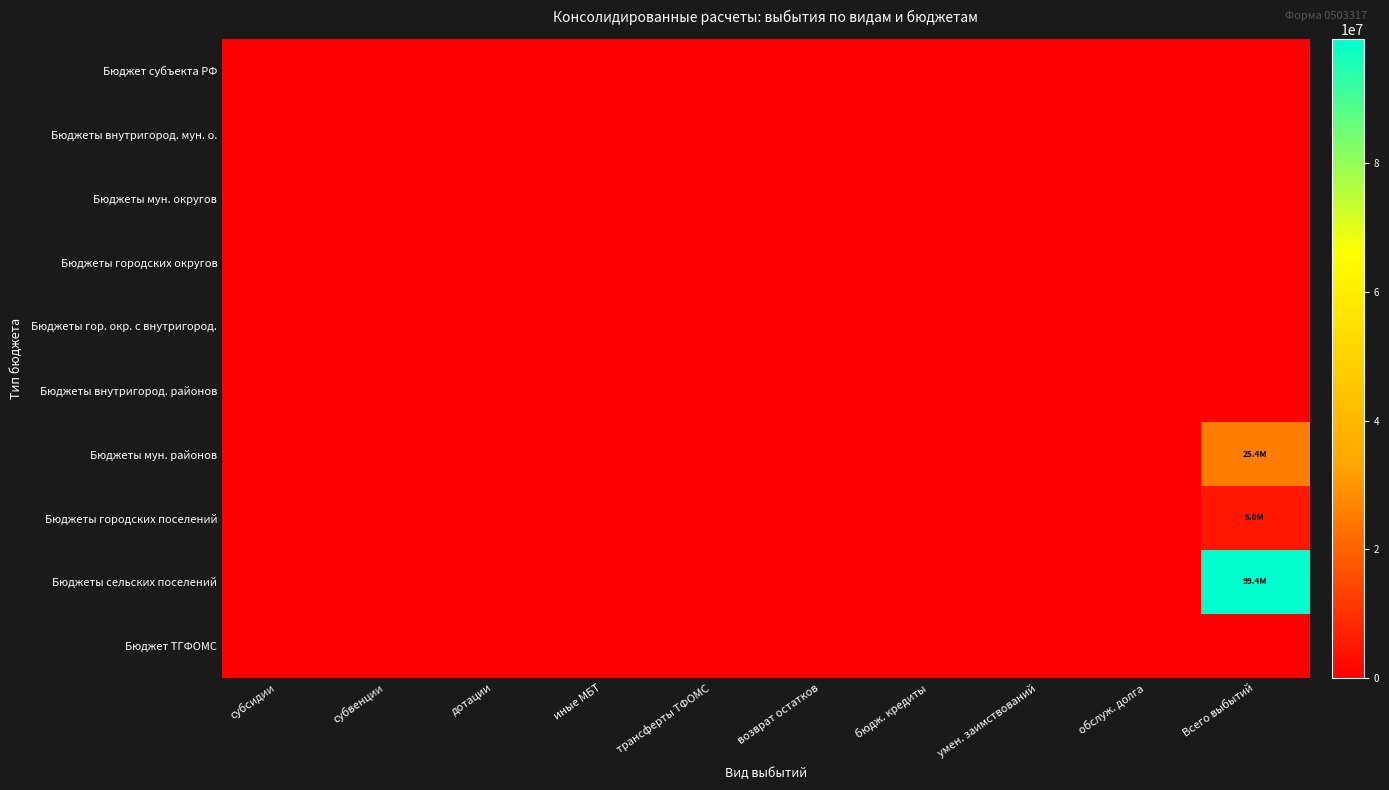

Between бюдж. кредиты and возврат остатков, which is larger?

бюдж. кредиты